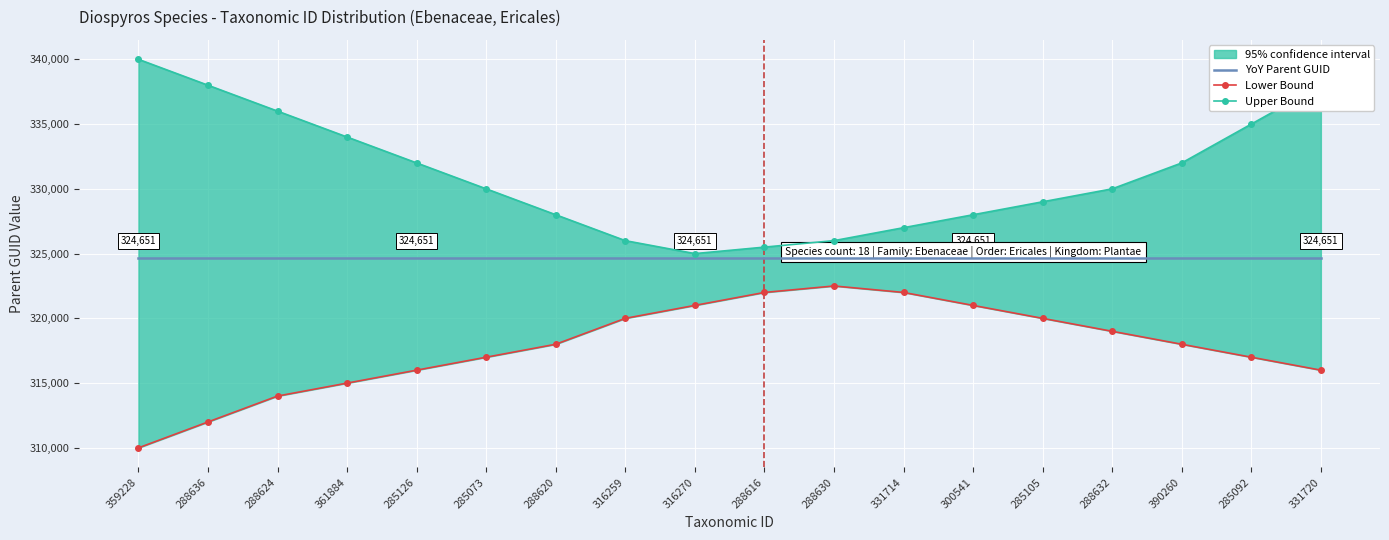

True or false: YoY Parent GUID and Upper Bound intersect in this chart.

False